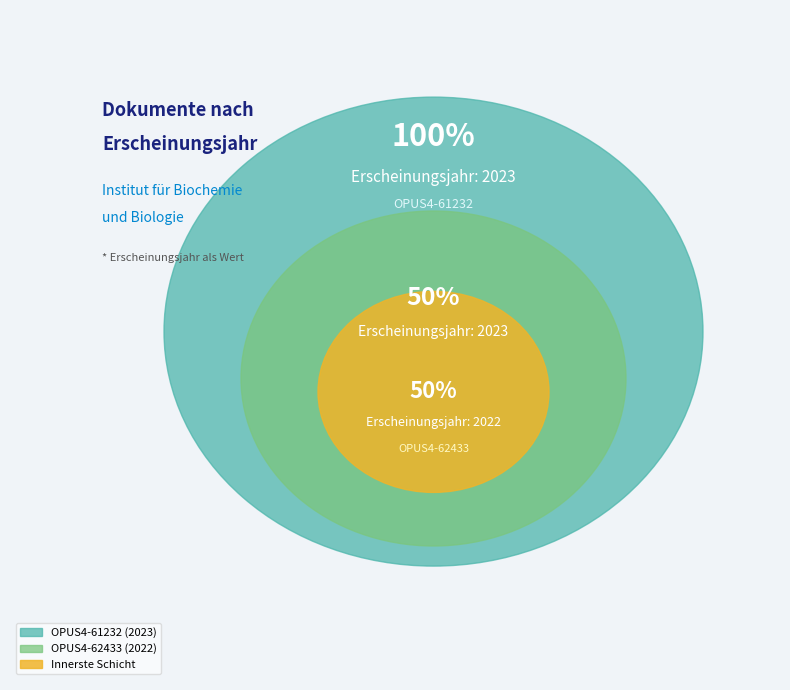

Between OPUS4-62433 and OPUS4-61232, which is larger?

OPUS4-61232